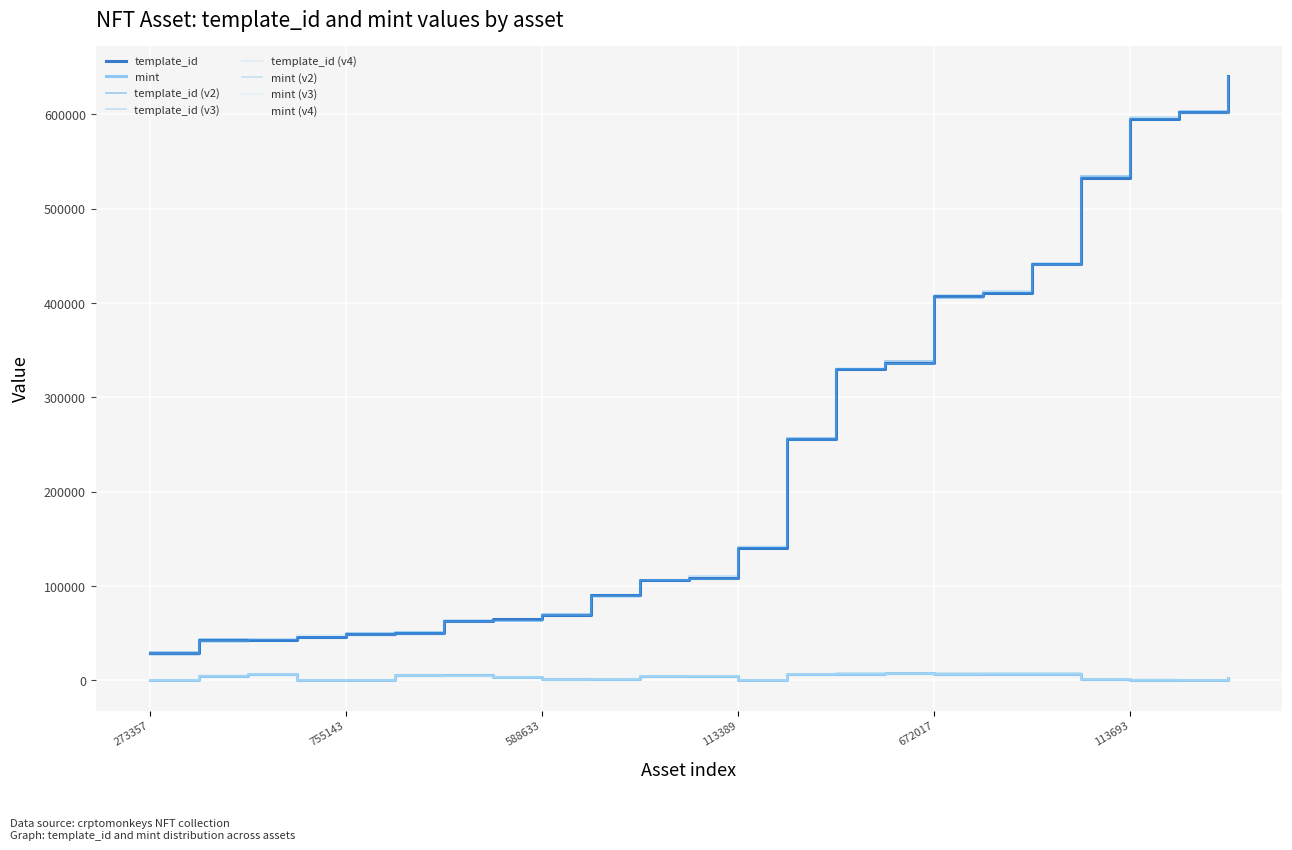

What is the value of the mint point at the 12th from the left?

4559